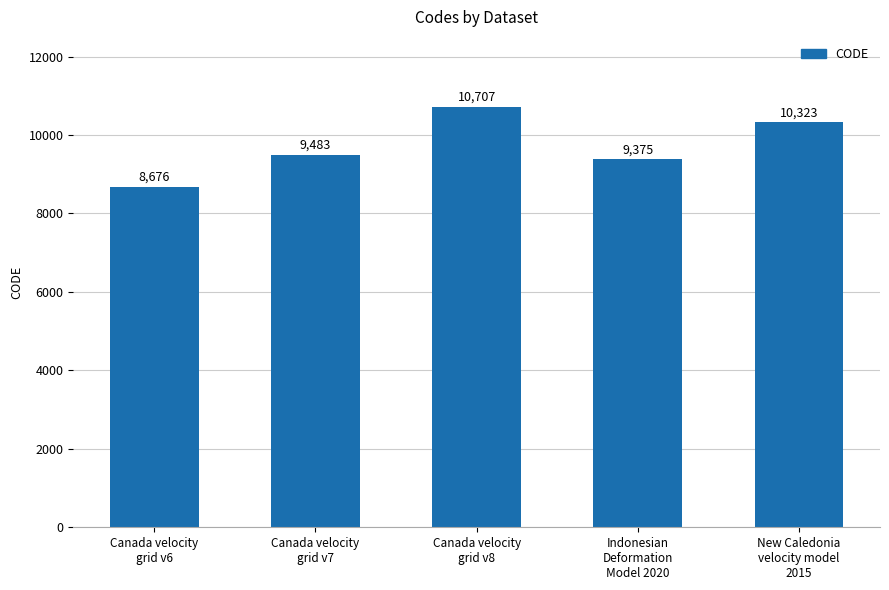

What is the label of the 1st bar from the right?

New Caledonia
velocity model
2015